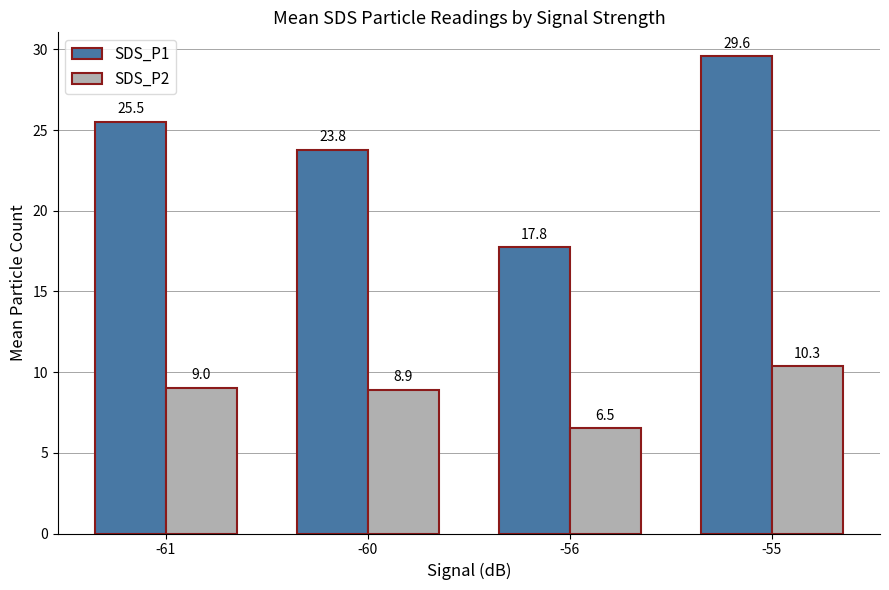

True or false: SDS_P1 has a value of 34.6 at -61.

False